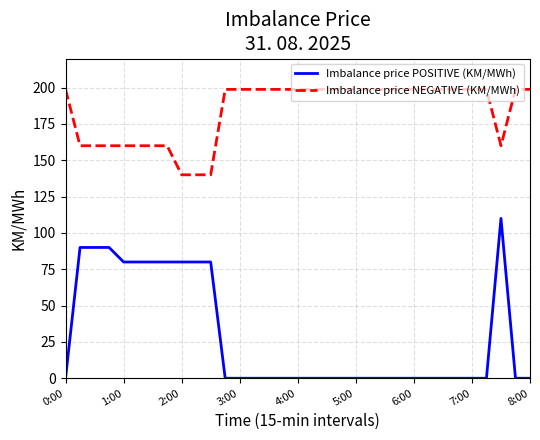

True or false: Imbalance price NEGATIVE (KM/MWh) and Imbalance price POSITIVE (KM/MWh) cross at least once.

False